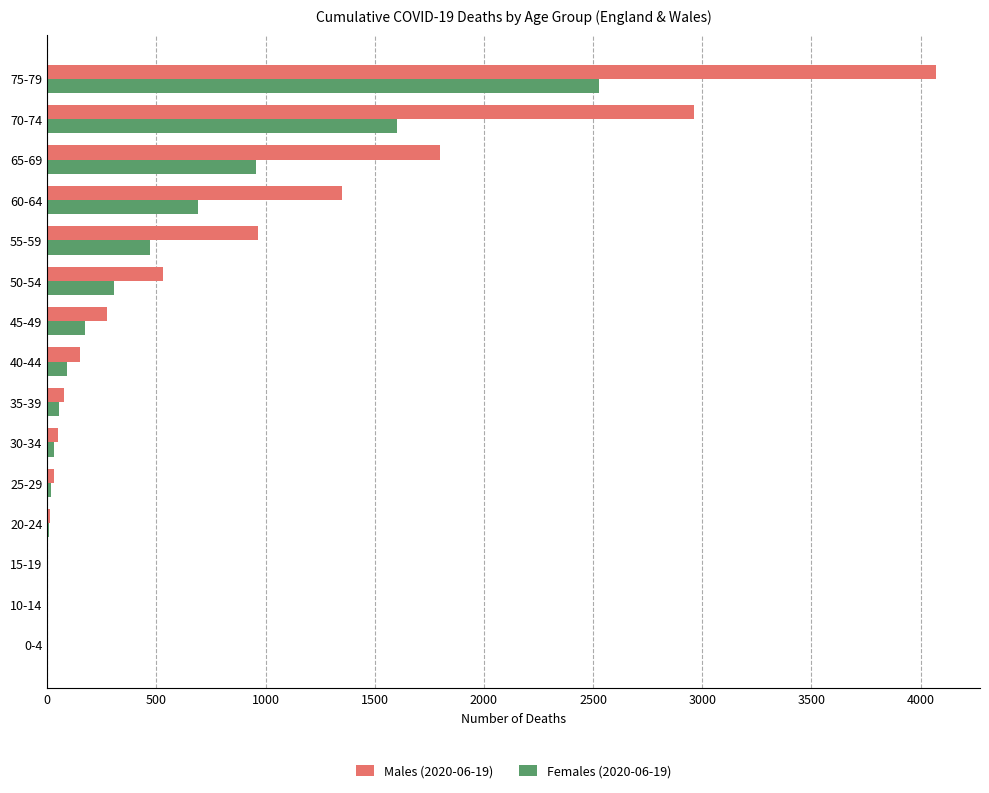

Between 45-49 and 60-64, which series saw the biggest shift?

Males (2020-06-19)